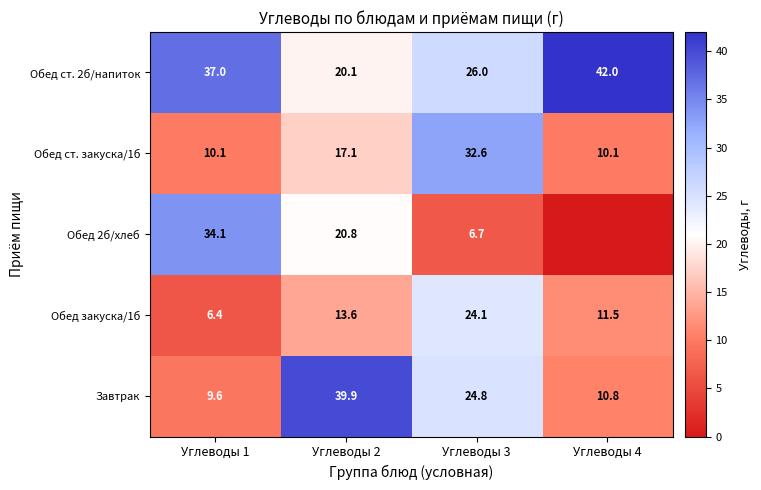

What is the average value of the Завтрак series?

21.3